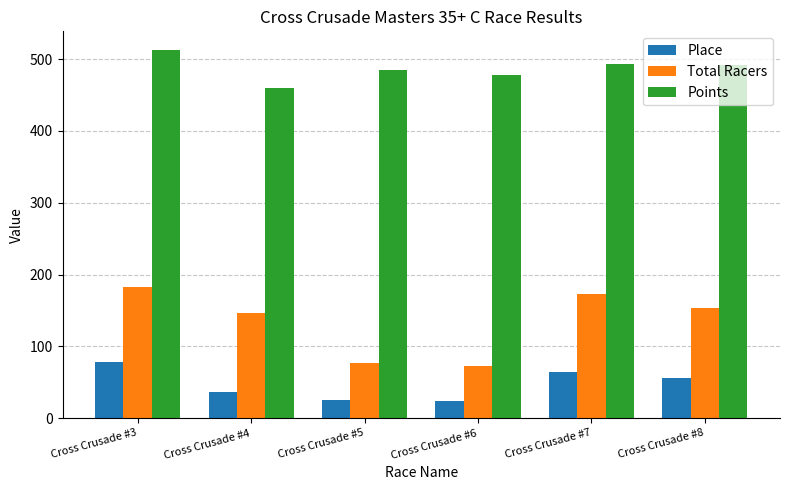

List the series in order of their peak value, highest first.

Points, Total Racers, Place